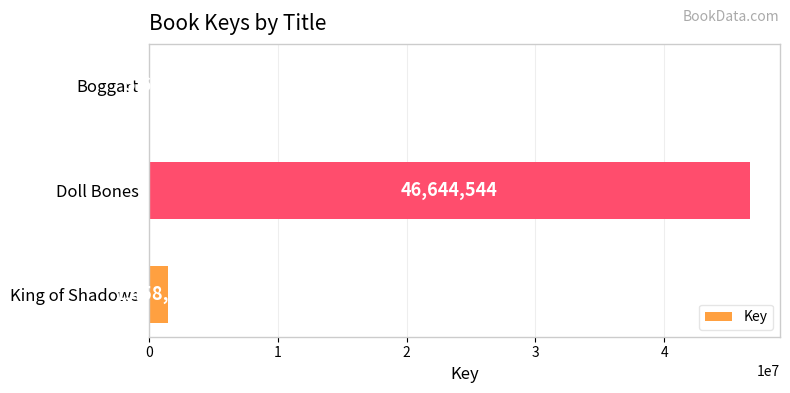

Does the chart contain stacked bars?

No